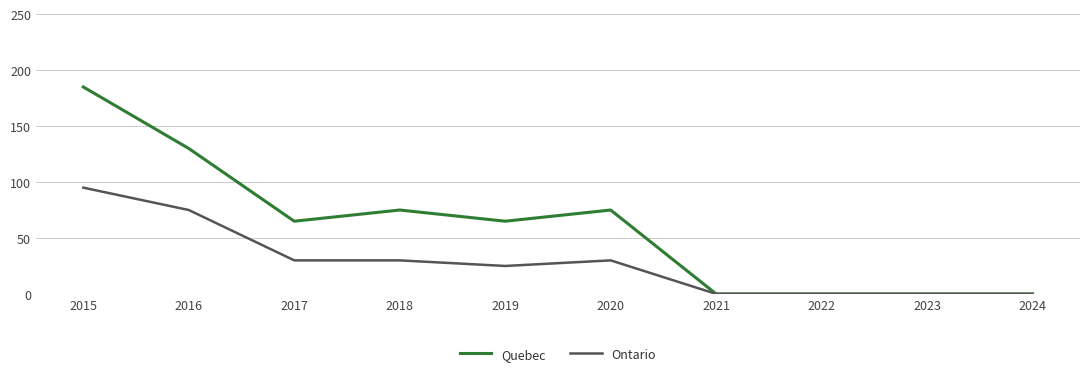

Which series has the widest spread of values?

Quebec